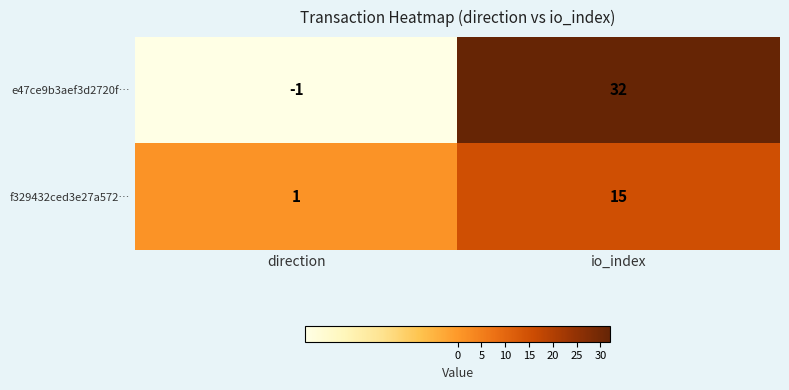

What is the difference between the maximum and minimum values in the f329432ced3e27a572… series?

14